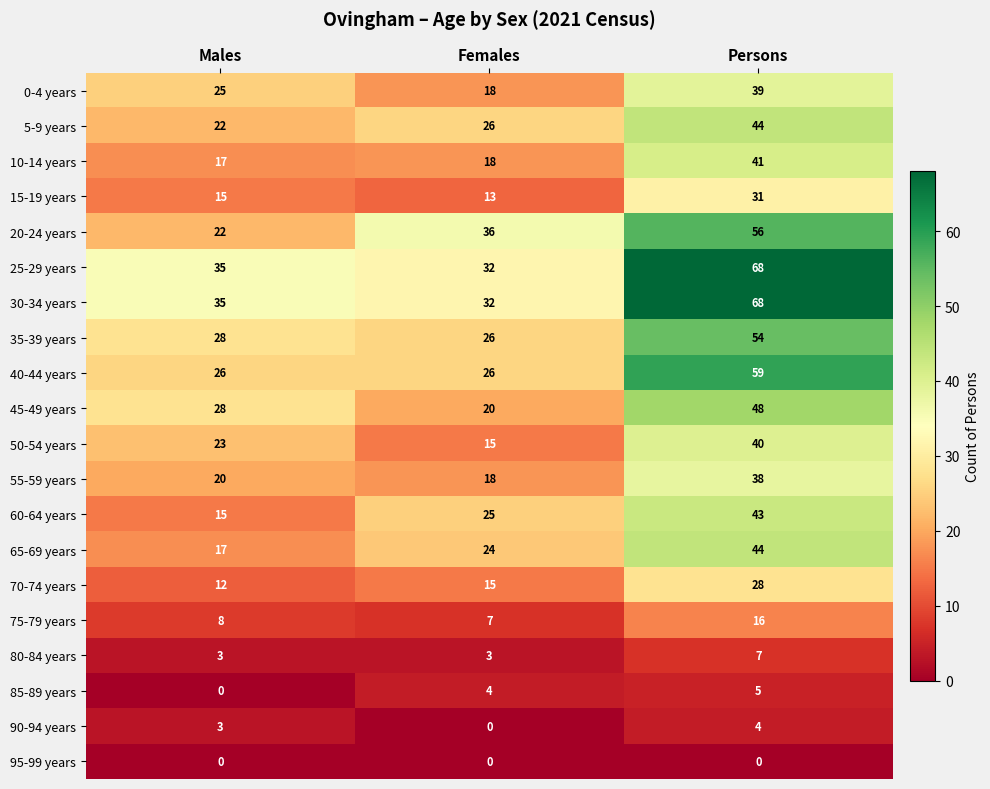

The value of 35-39 years at Males is 46. True or false?

False